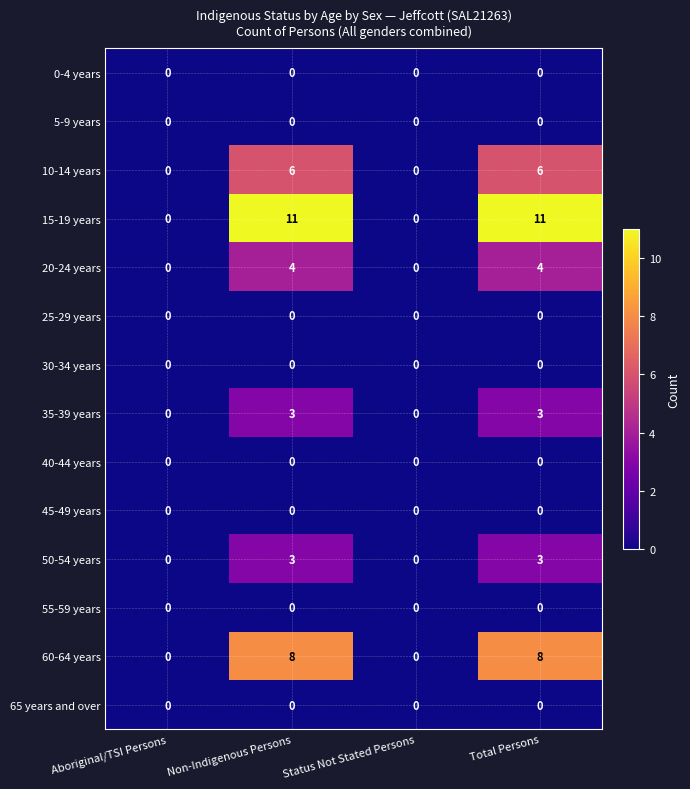

What is the greatest value displayed?

11